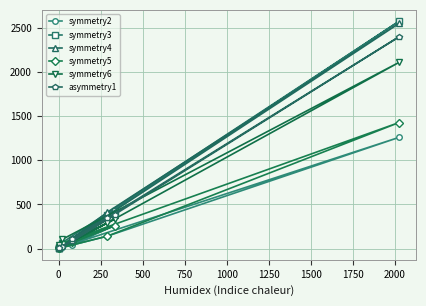

How many data points in symmetry2 are above 45?

4